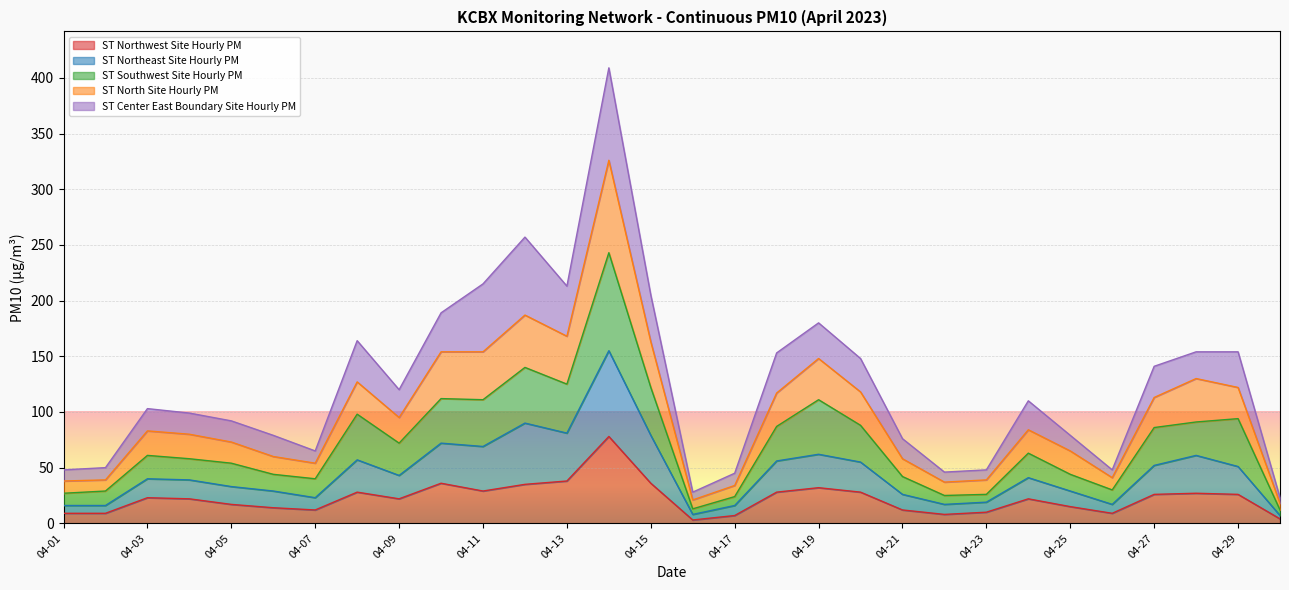

True or false: ST Southwest Site Hourly PM and ST Northwest Site Hourly PM intersect in this chart.

False